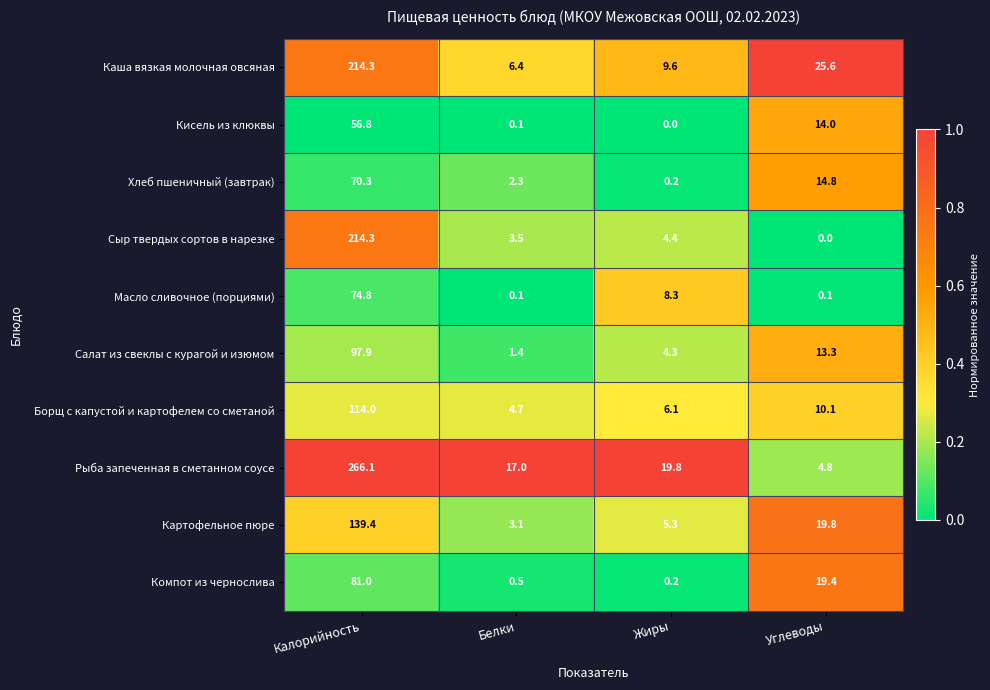

What is the total value across all series at Калорийность?

1328.9